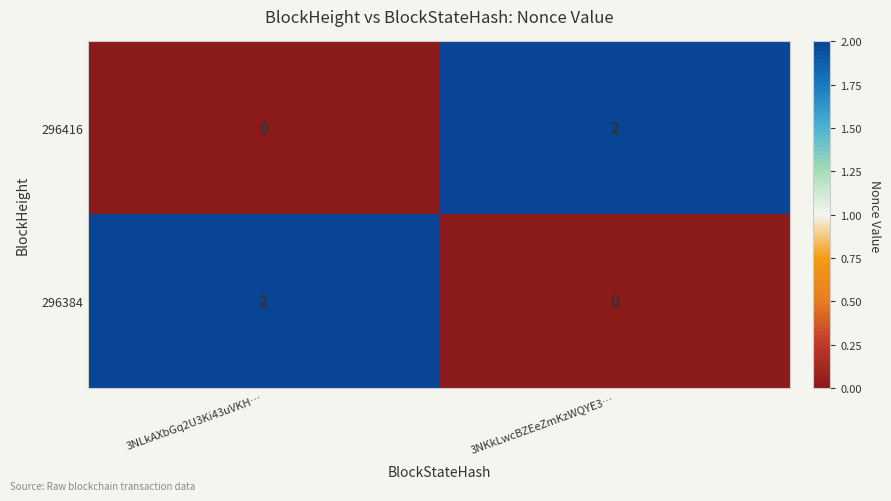

Rank the categories by 296384 value from lowest to highest.

3NKkLwcBZEeZmKzWQYE3…, 3NLkAXbGq2U3Ki43uVKH…